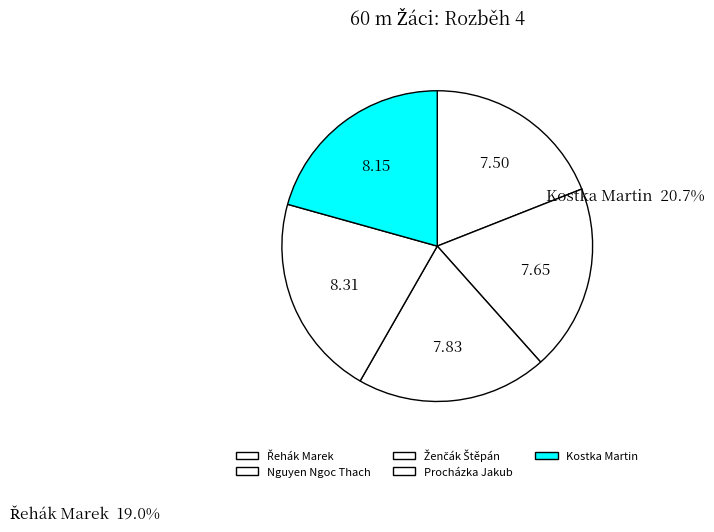

Which category has the smallest portion of the pie?

Řehák Marek